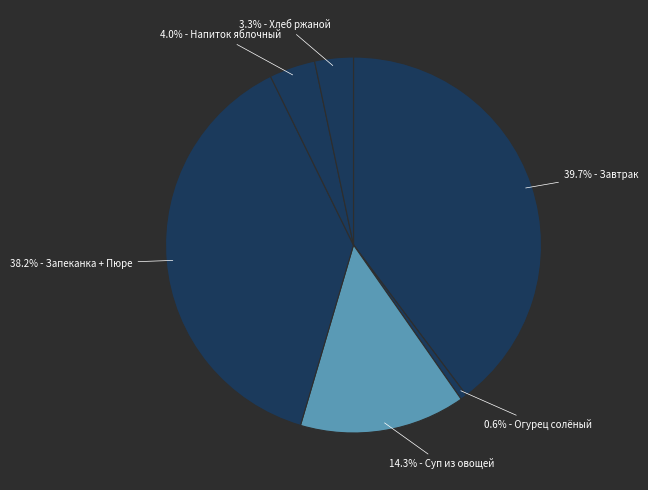

Count the number of slices in the pie.

6